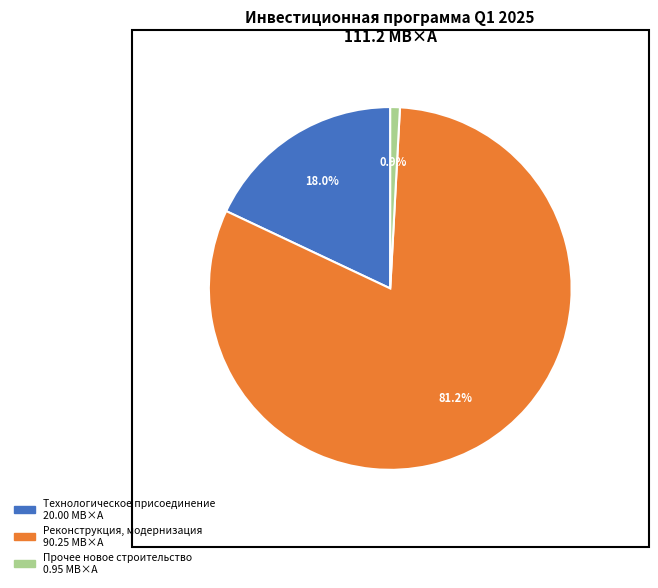

Is there any slice that represents more than half of the pie?

Yes